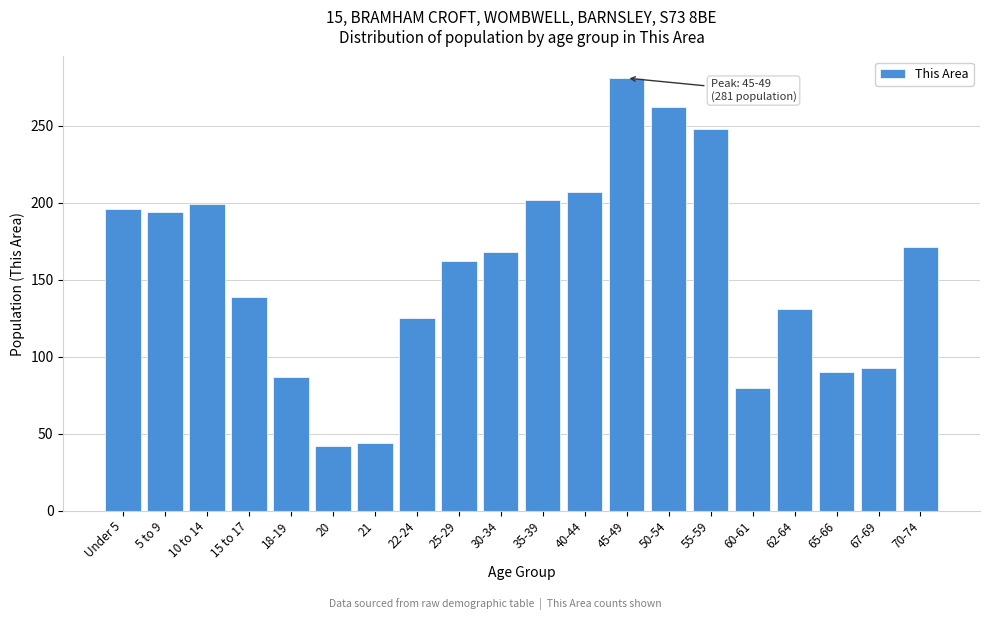

Reading left to right, what are all the values shown in this chart?

Under 5=196	5 to 9=194	10 to 14=199	15 to 17=139	18-19=87	20=42	21=44	22-24=125	25-29=162	30-34=168	35-39=202	40-44=207	45-49=281	50-54=262	55-59=248	60-61=80	62-64=131	65-66=90	67-69=93	70-74=171